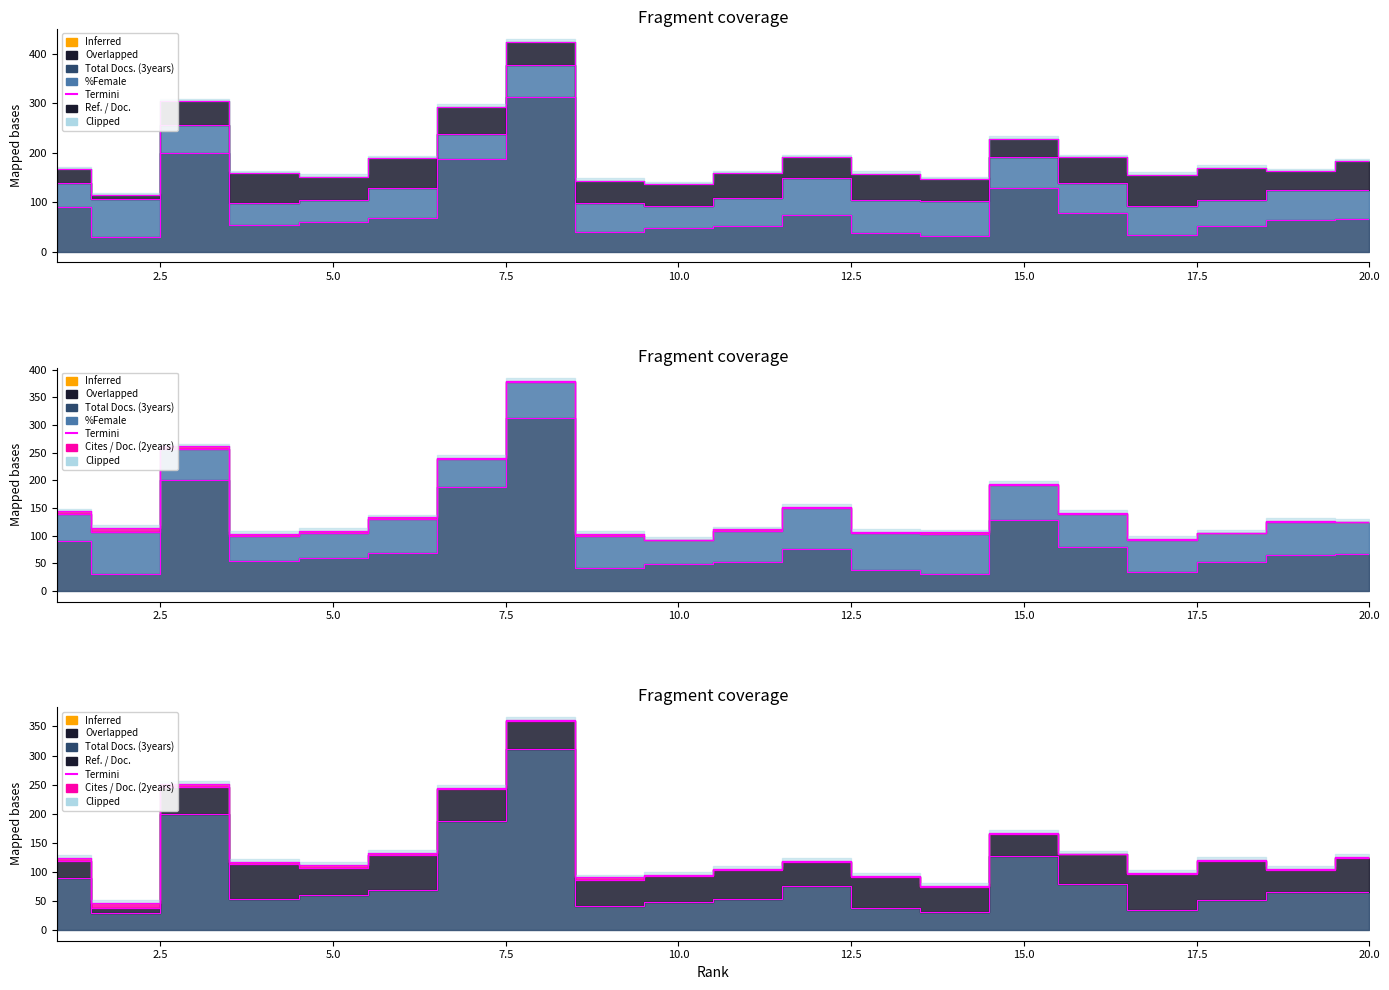

What is the difference between the highest and lowest values at 1?

84.6